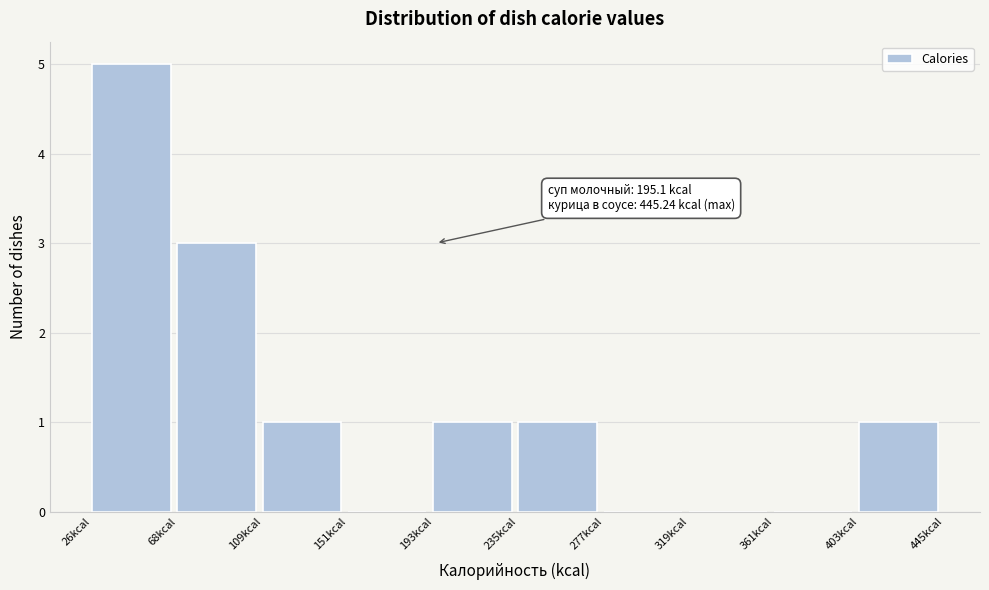

Which range on the x-axis has the tallest bar?

25 to 70